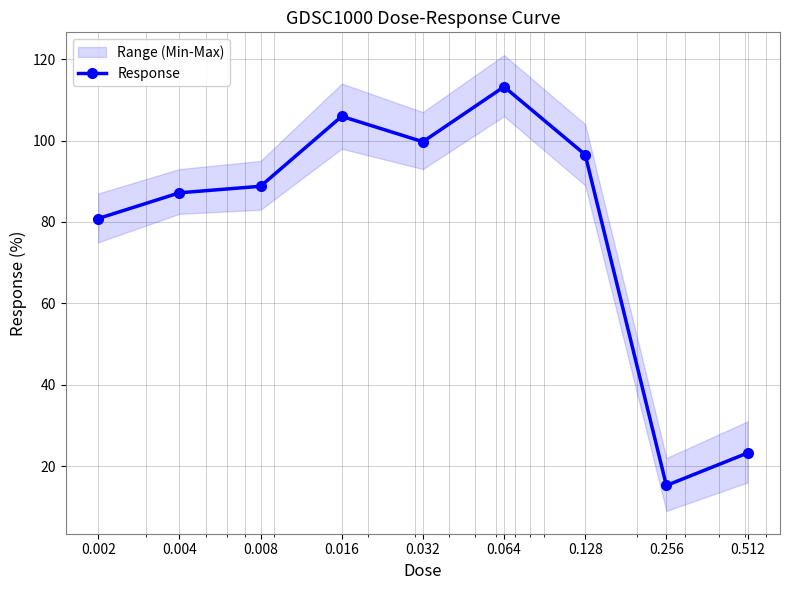

Reading left to right, transcribe all the data shown in this chart.

80.8	87.2	88.8	106.0	99.7	113.2	96.5	15.3	23.2